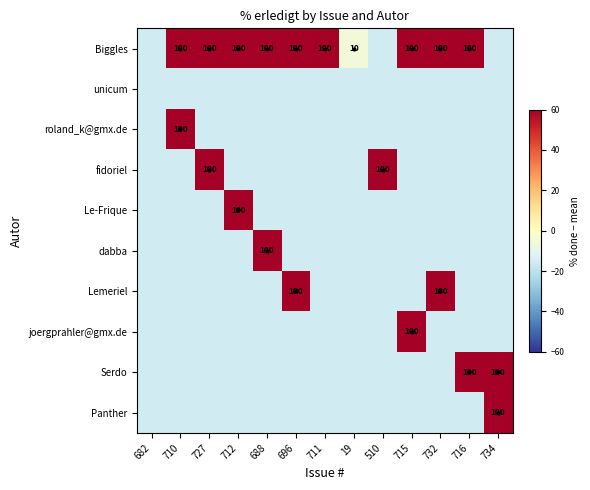

Rank the series at 727 from lowest to highest value.

unicum, roland_k@gmx.de, Le-Frique, dabba, Lemeriel, joergprahler@gmx.de, Serdo, Panther, Biggles, fidoriel